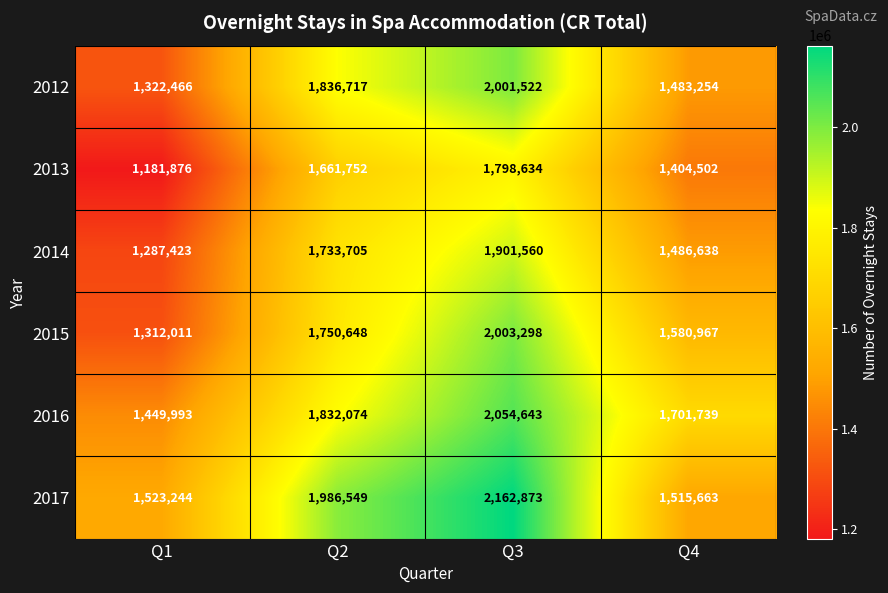

What is the minimum value shown in the chart?

1181876